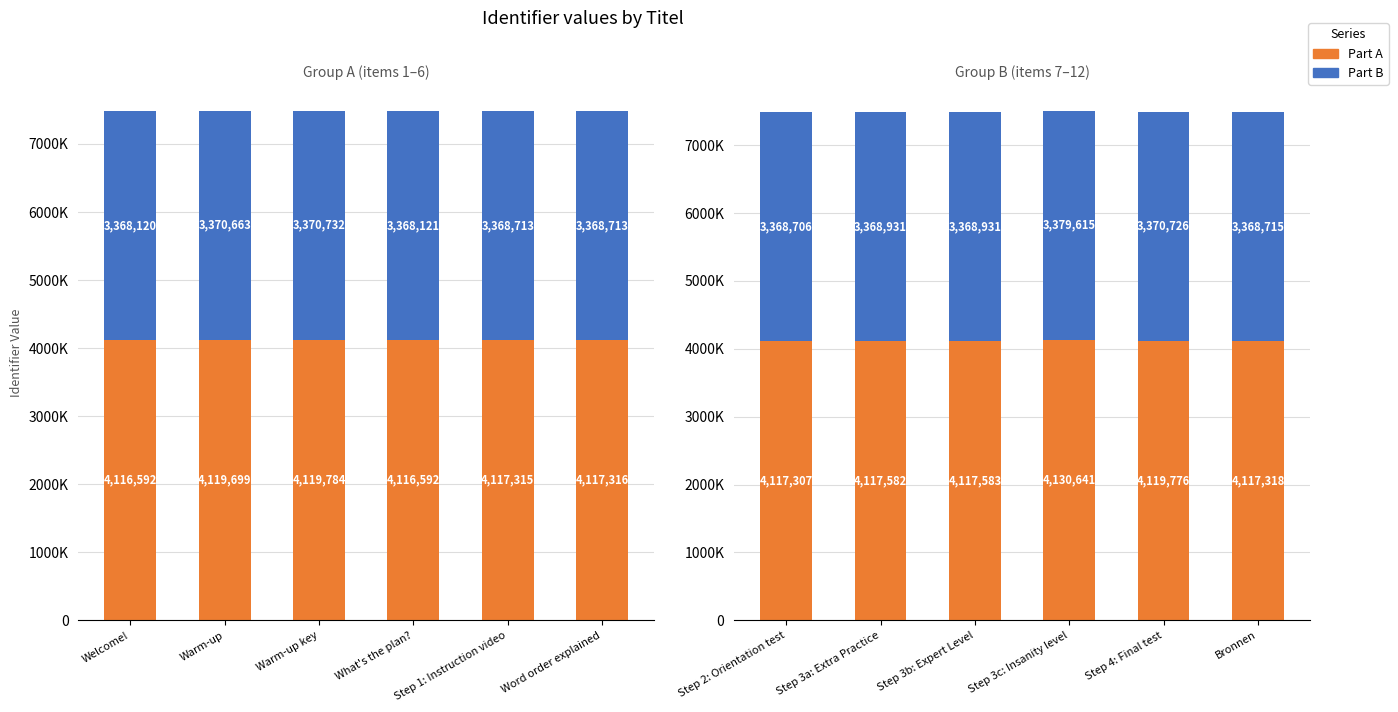

Which series has the widest spread of values?

Part A